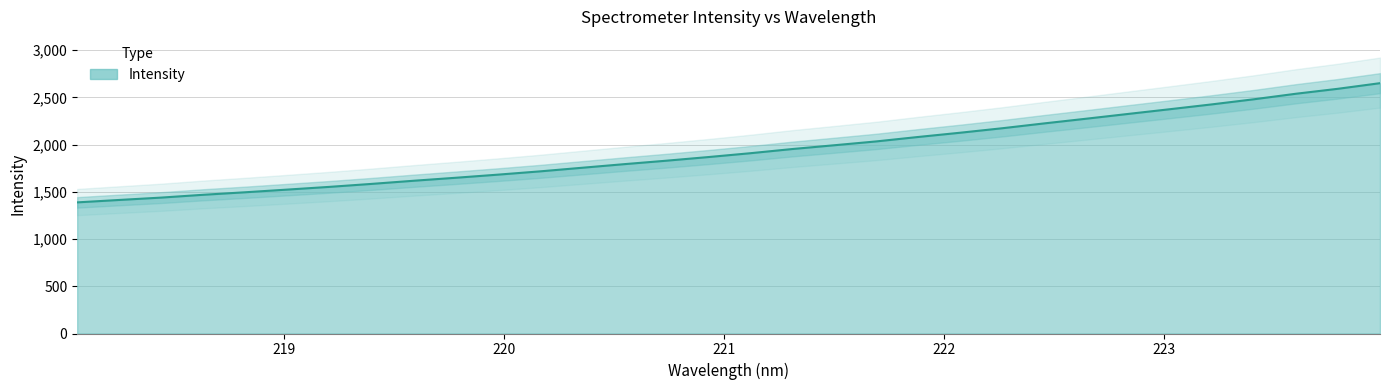

Reading left to right, transcribe all the data shown in this chart.

1388.4	1414.0	1439.1	1468.9	1495.6	1523.9	1552.7	1584.1	1617.4	1649.0	1681.9	1716.6	1754.7	1792.8	1829.3	1867.9	1908.6	1953.0	1993.1	2033.7	2080.8	2125.8	2173.2	2224.5	2274.1	2324.8	2375.1	2426.3	2480.4	2538.8	2591.3	2650.6